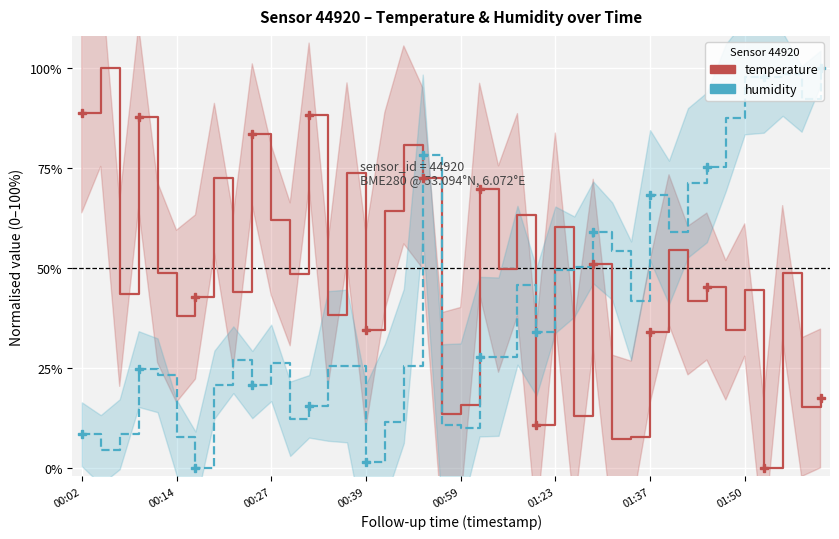

How many lines are shown in the chart?

2